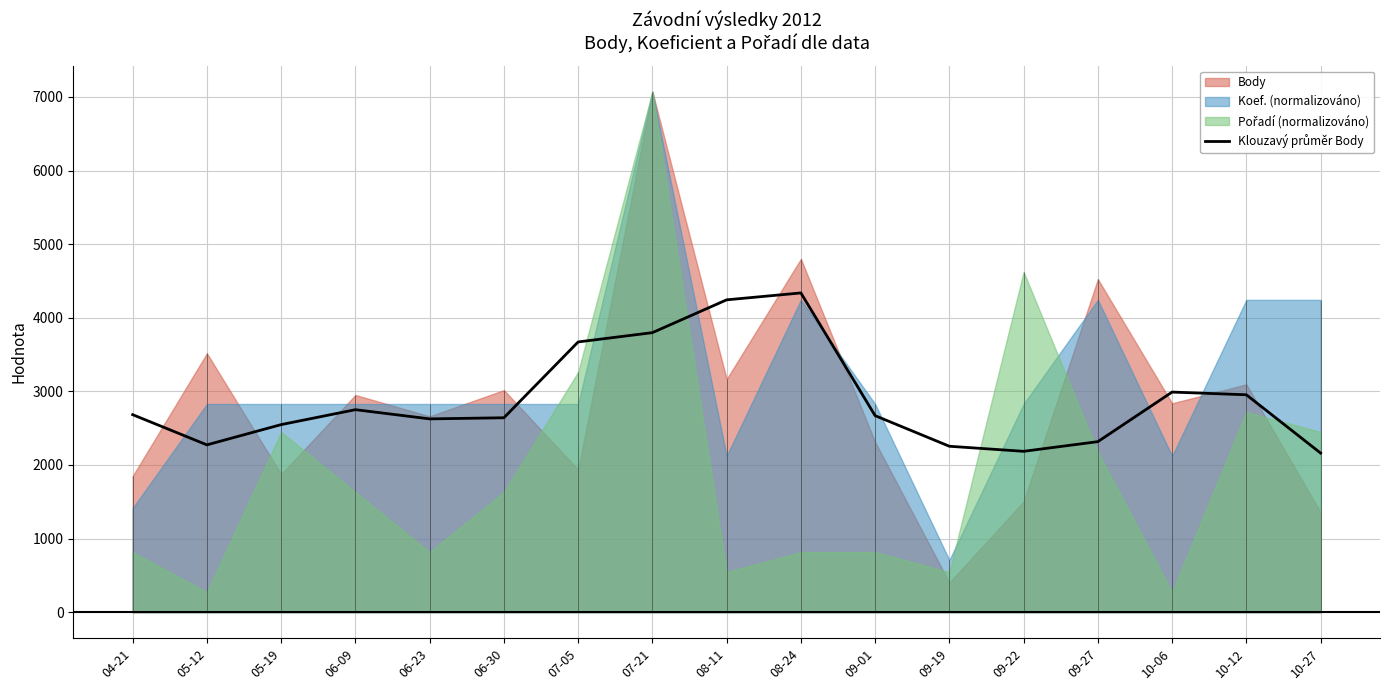

What is the difference between the maximum and minimum values?

2176.0